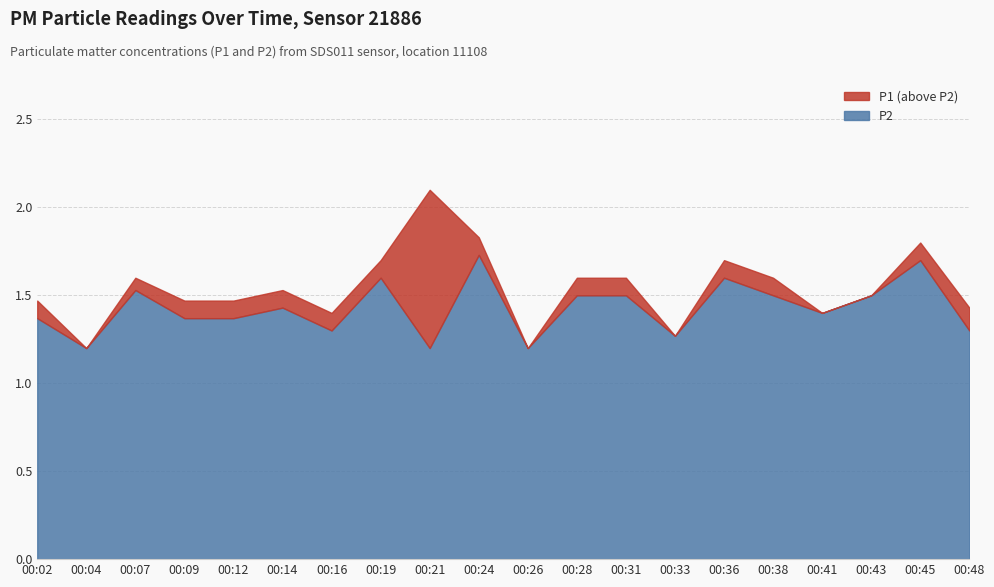

How many data points does each series have?

20